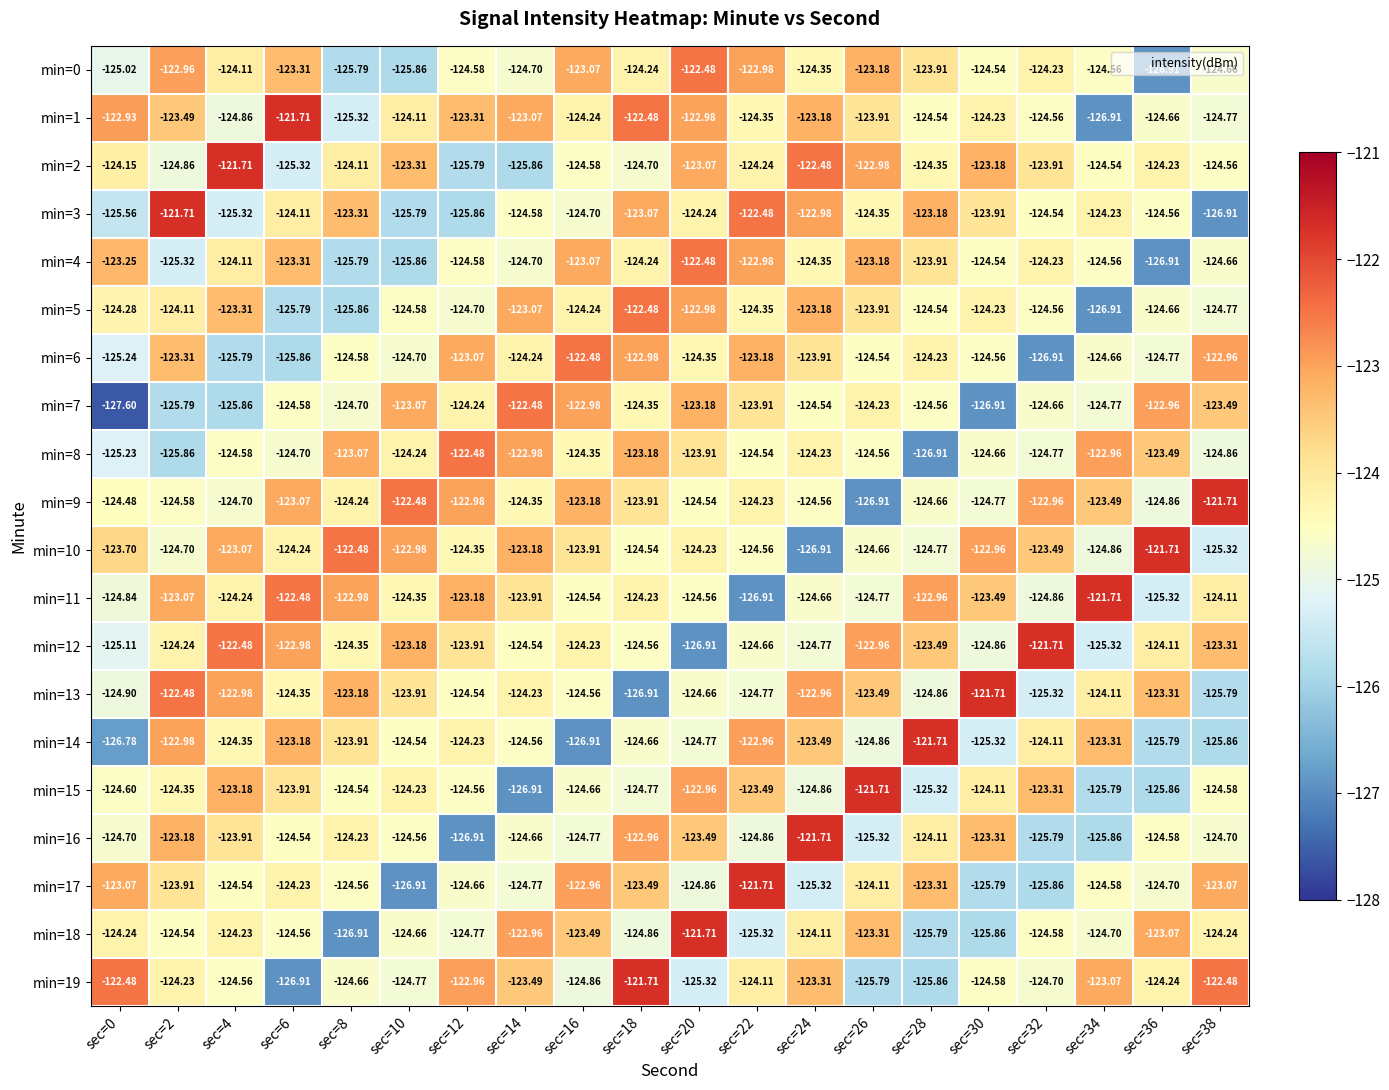

Which category has the lowest value across all series?

sec=0